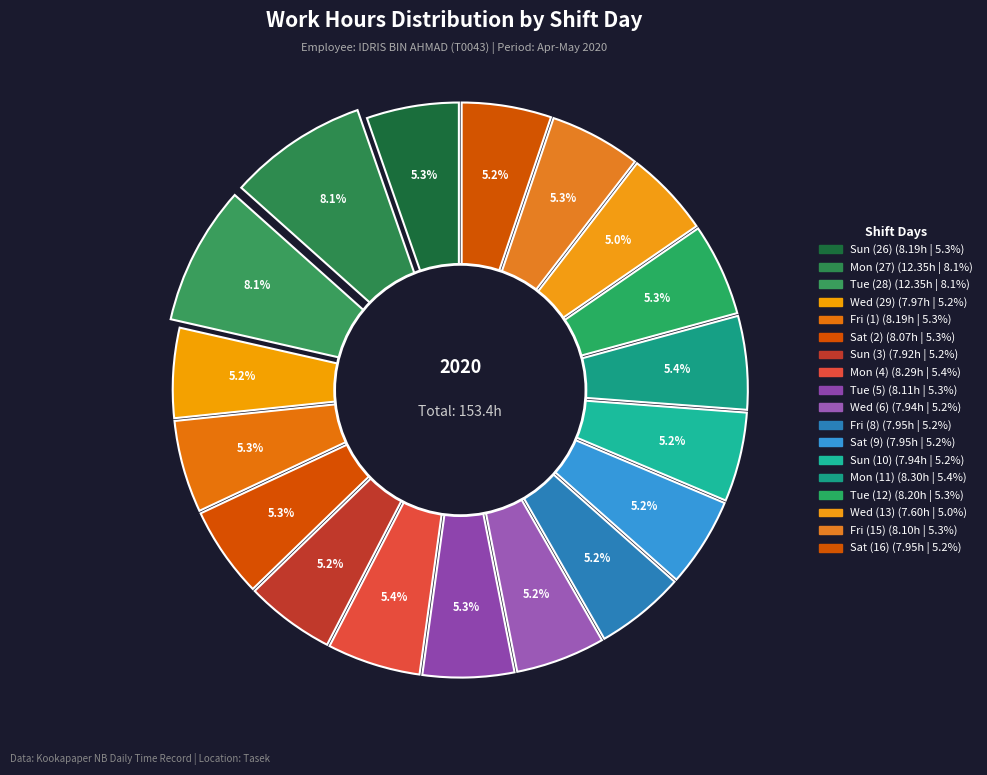

True or false: Fri (15) accounts for 1% of the total.

False